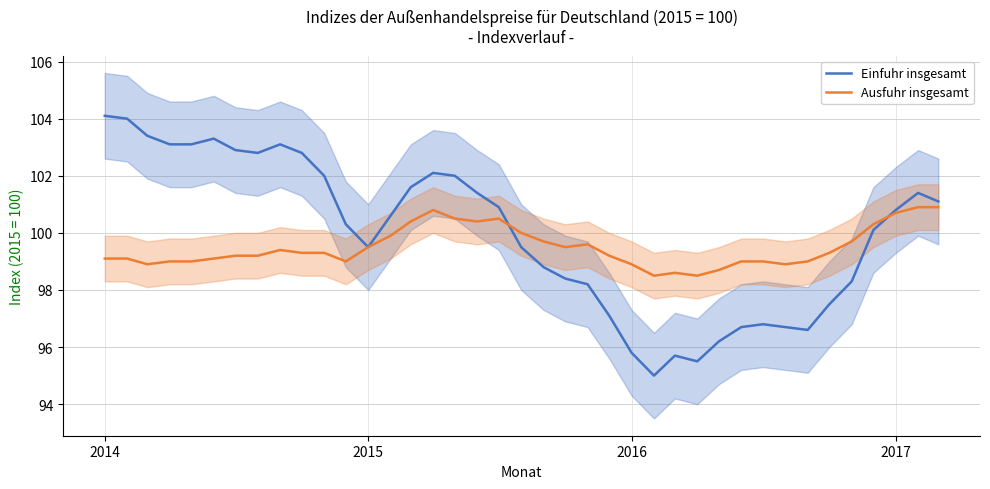

List the series in order of their overall mean, highest first.

Einfuhr insgesamt, Ausfuhr insgesamt